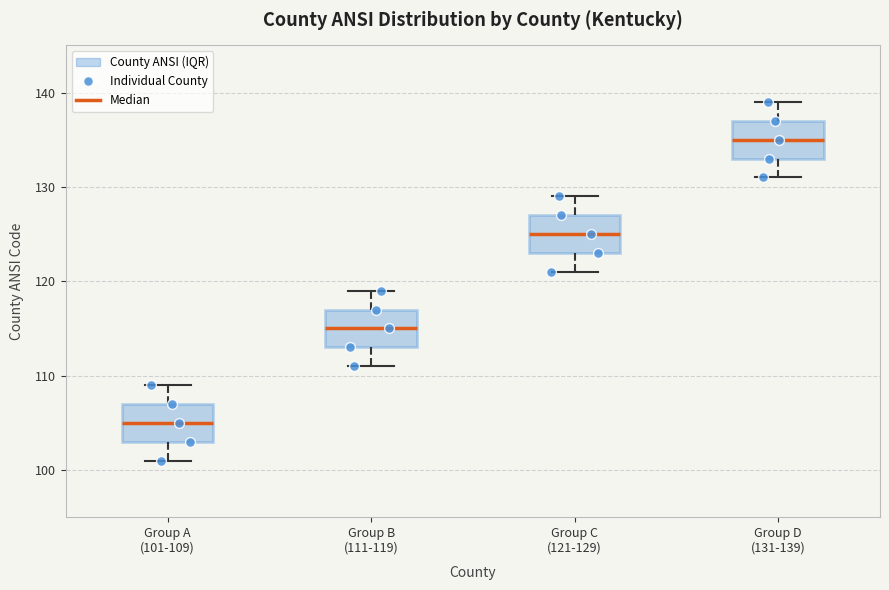

Where does the upper whisker of the box for Group D (131-139) end on the y-axis? The values are not printed on the chart, so give them approximately, as read against the axis.

139